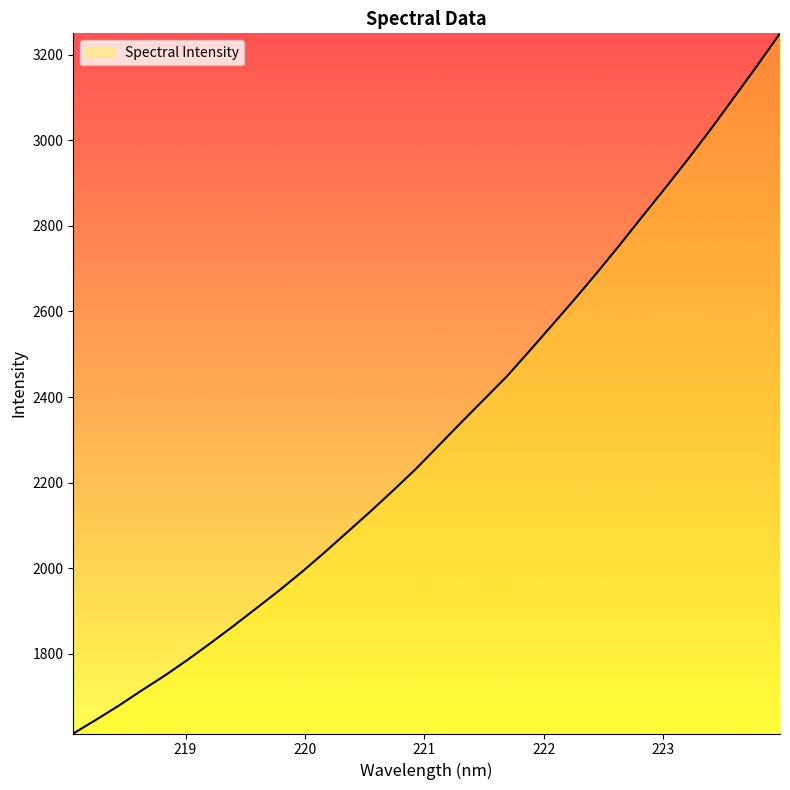

What is the difference between the maximum and second lowest values?

1603.6